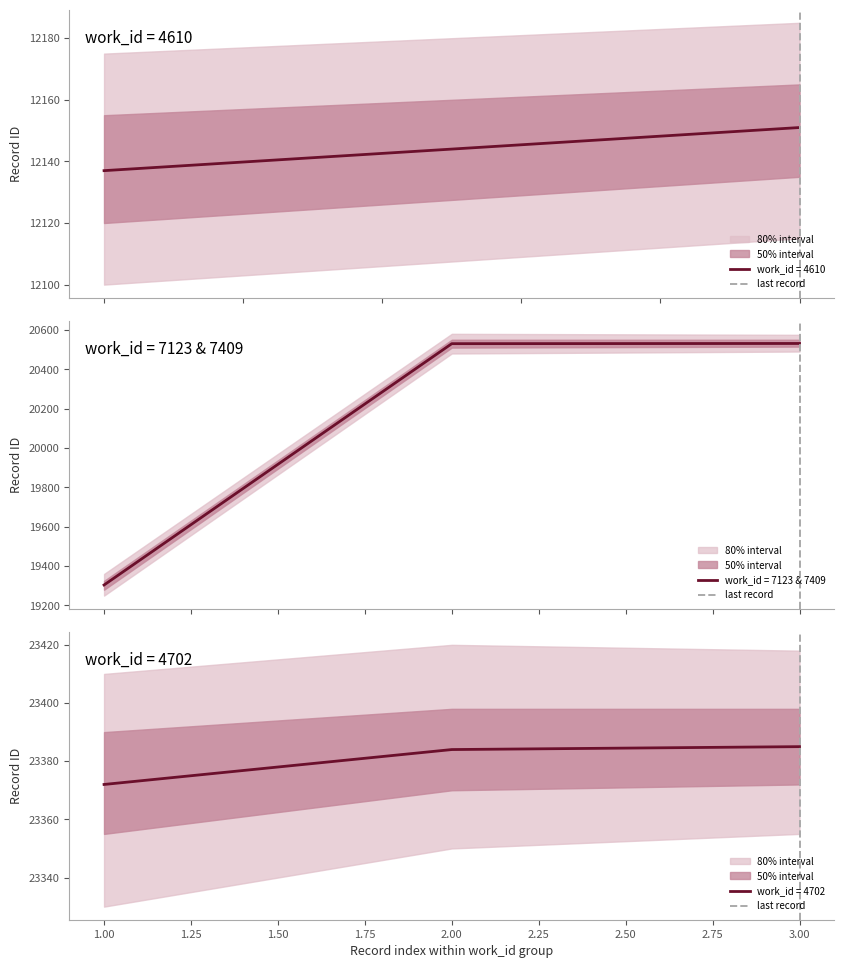

Is it true that work_id = 4702 equals 32626 at 3.00?

False